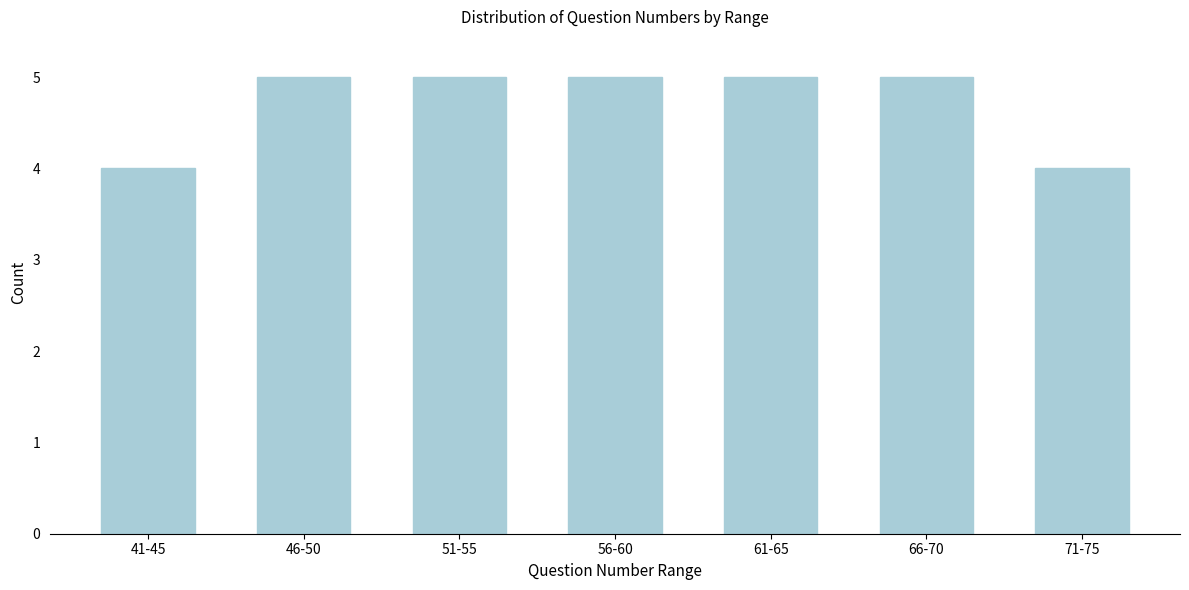

Reading left to right, what are all the values shown in this chart?

41-45=4	46-50=5	51-55=5	56-60=5	61-65=5	66-70=5	71-75=4